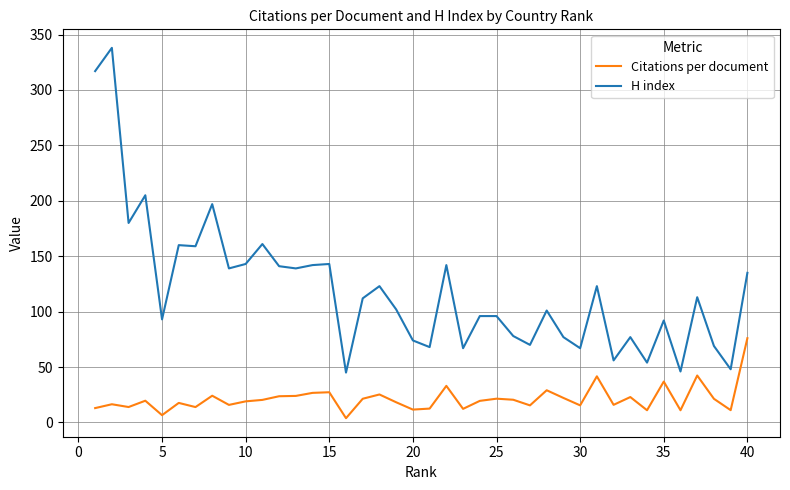

Rank the series by their maximum value, from highest to lowest.

H index, Citations per document